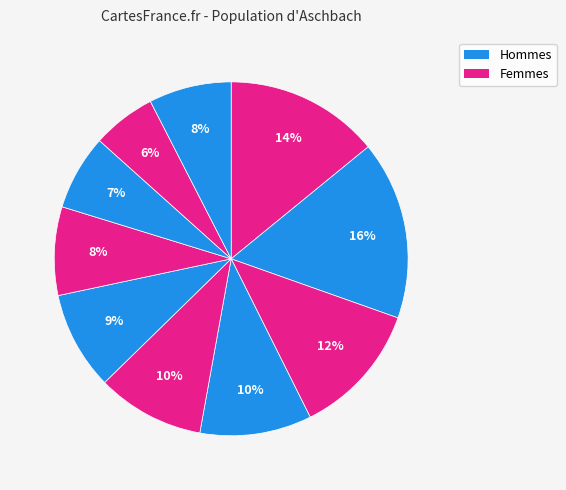

To the nearest percent, what is the average slice percentage?

10%